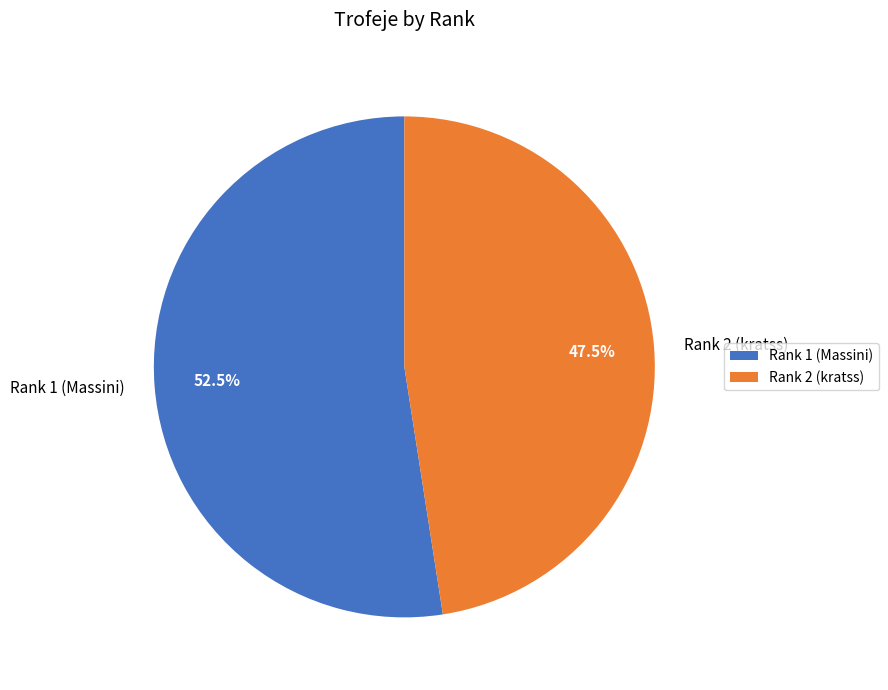

Which slice represents more than half of the pie?

Rank 1 (Massini)